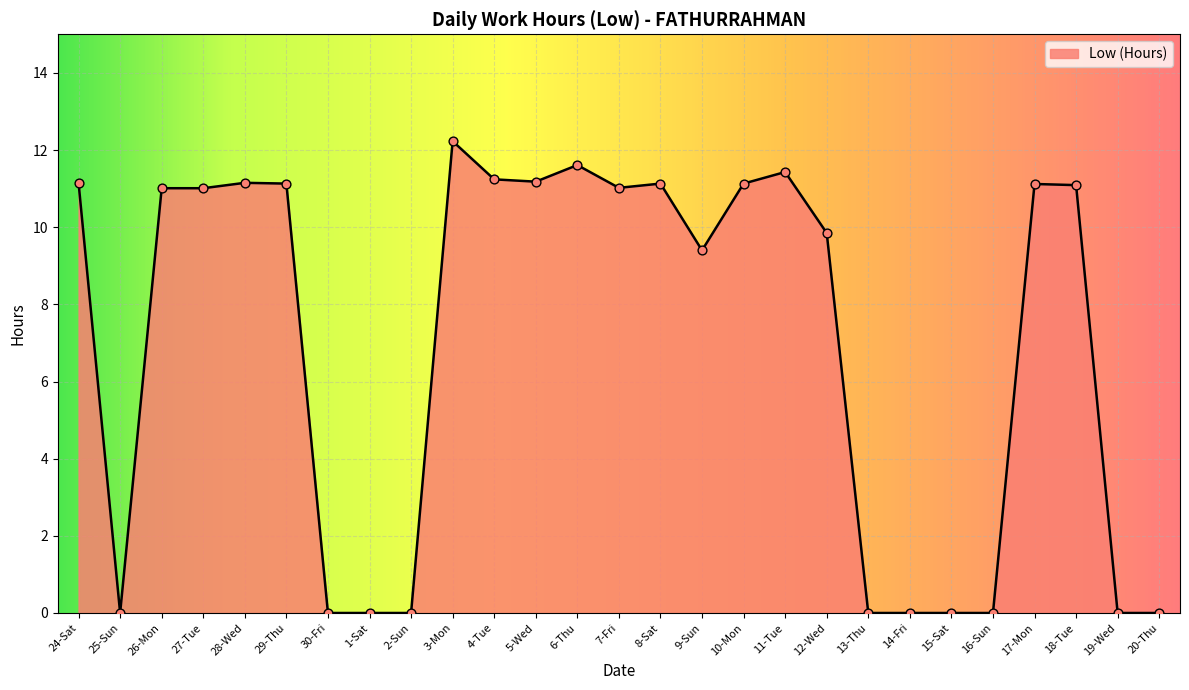

What is the change in value from 4-Tue to 14-Fri?

-11.2